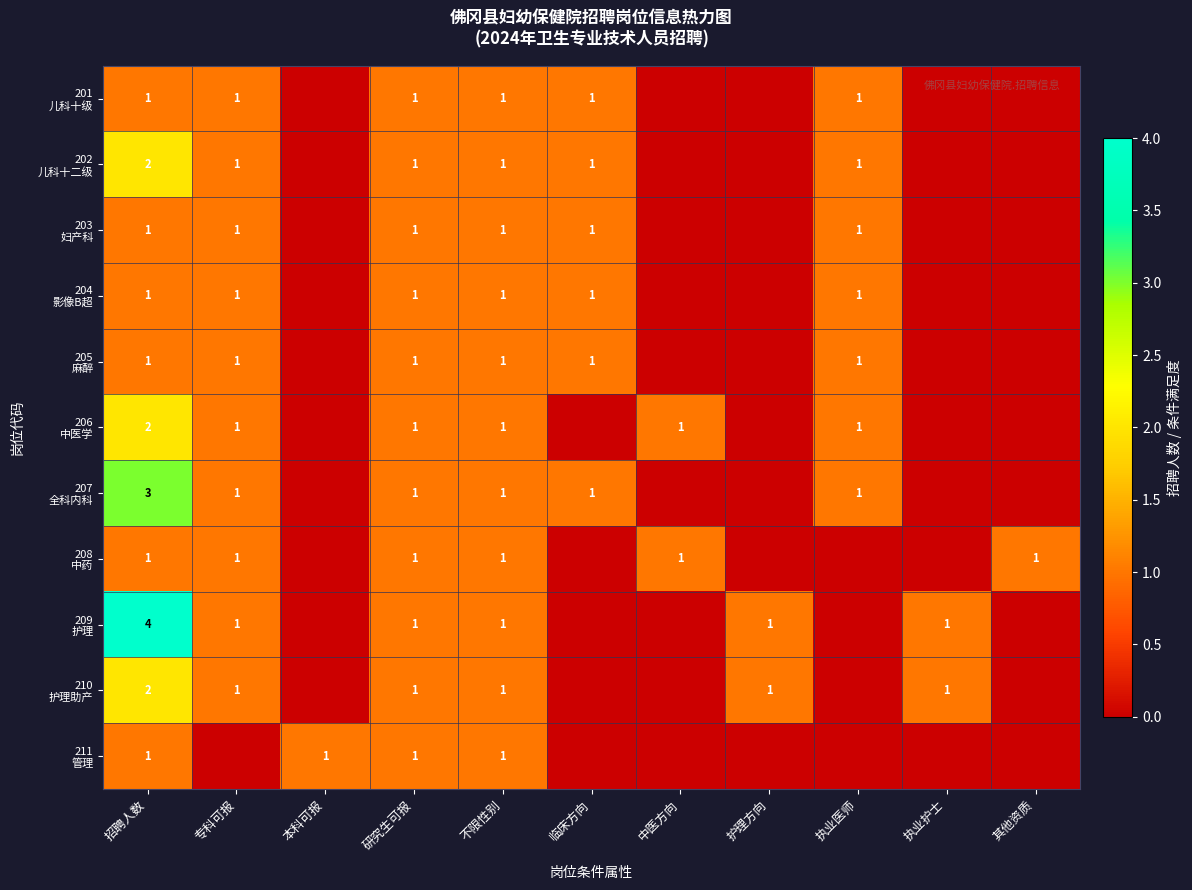

What is the total value across all series at 不限性别?

11